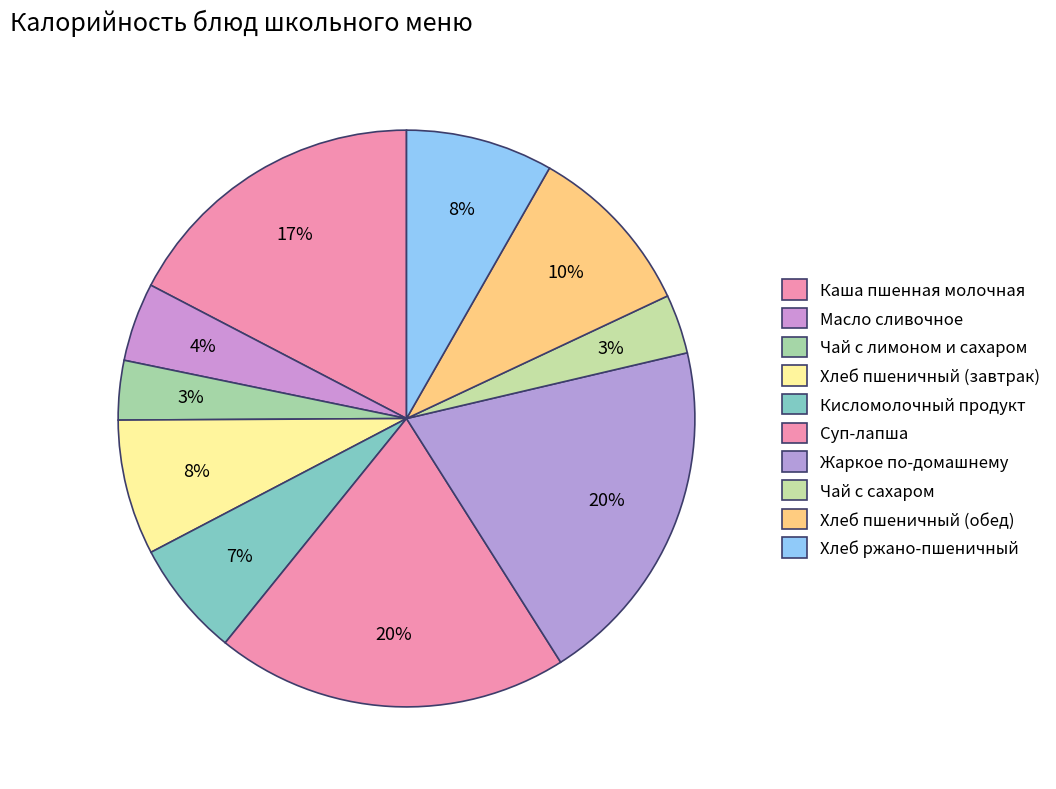

Count the number of slices in the pie.

10